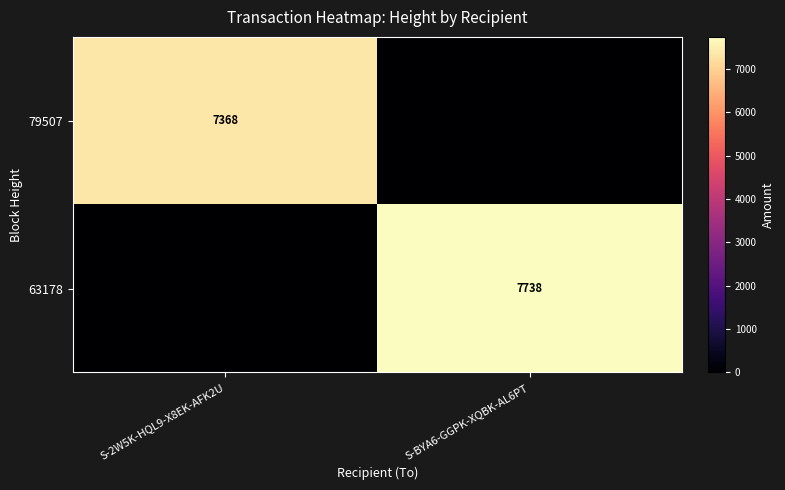

Is it true that 63178 equals 11867 at S-BYA6-GGPK-XQBK-AL6PT?

False